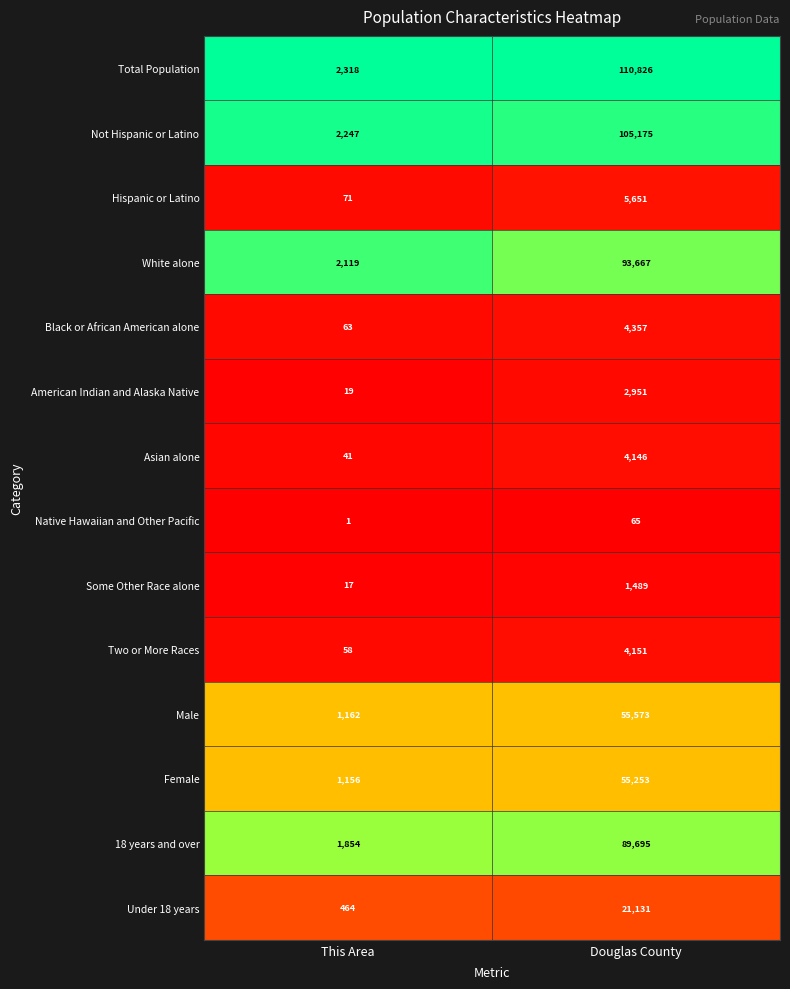

List the series in order of their peak value, highest first.

Total Population, Not Hispanic or Latino, White alone, 18 years and over, Male, Female, Under 18 years, Hispanic or Latino, Black or African American alone, Two or More Races, Asian alone, American Indian and Alaska Native, Some Other Race alone, Native Hawaiian and Other Pacific